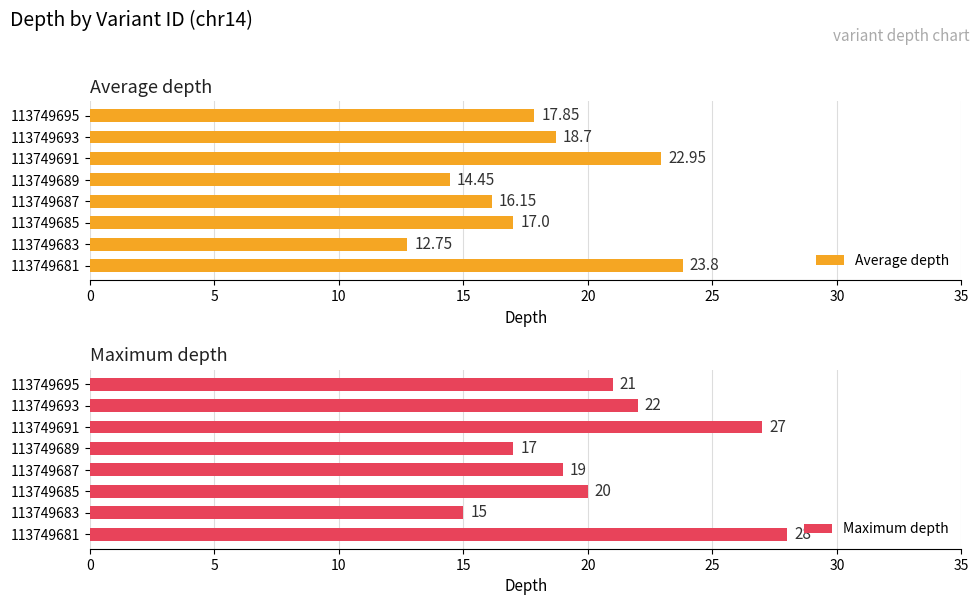

What are all the series names shown in the legend?

Average depth, Maximum depth